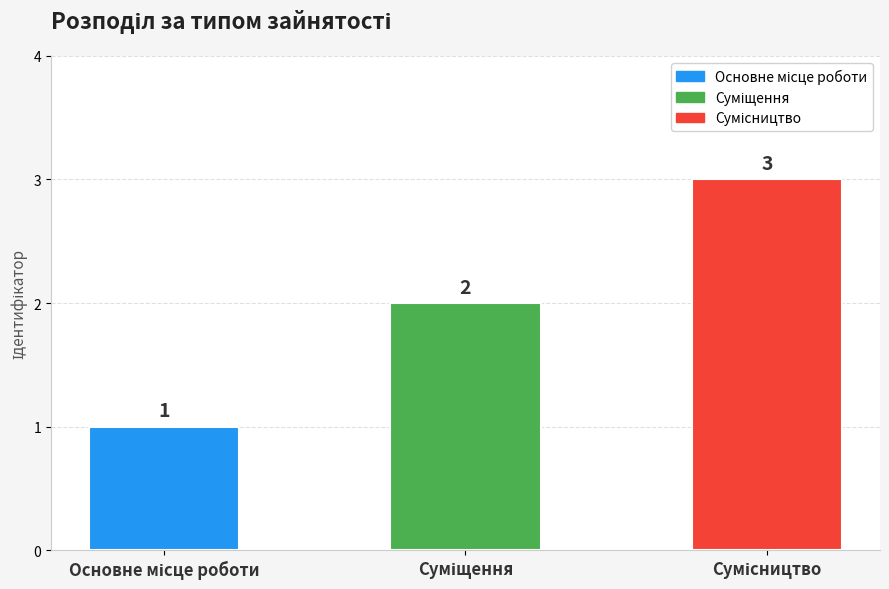

What is the value of the 3rd bar from the left?

3